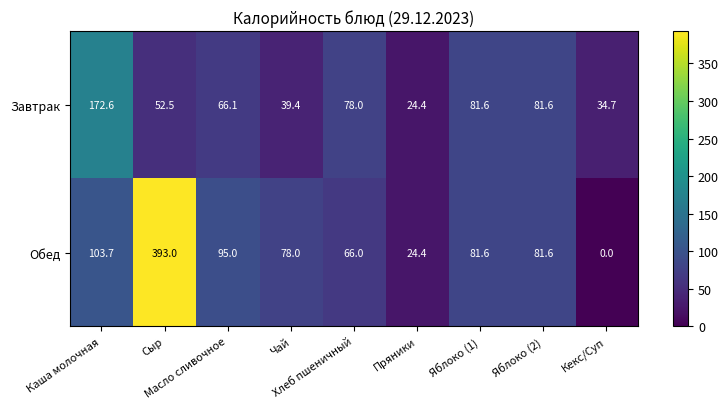

What is the difference between the maximum and minimum values in the Завтрак series?

148.2